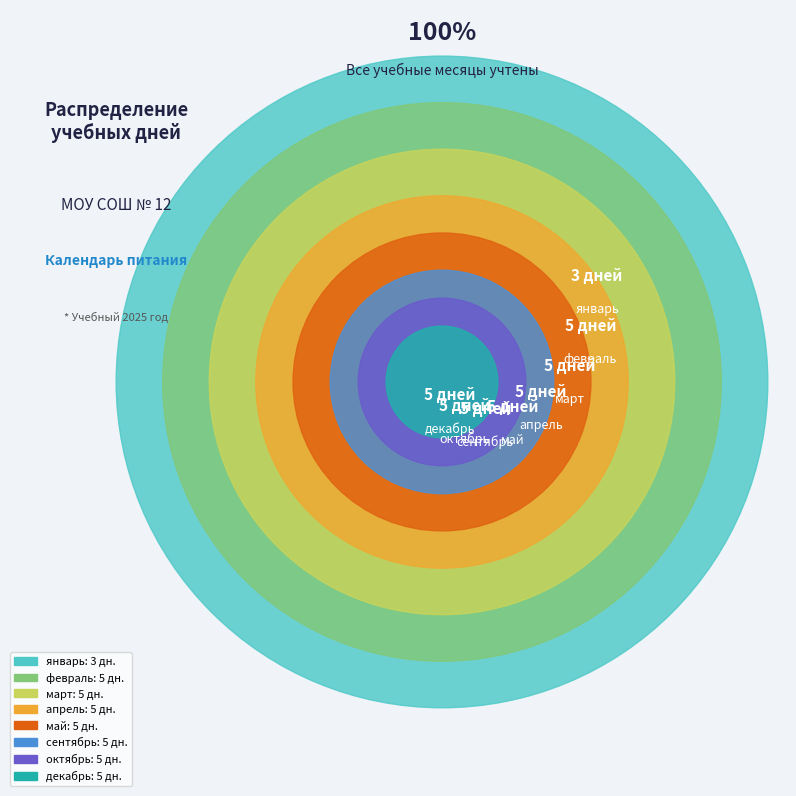

What is the smallest slice in the pie chart?

январь